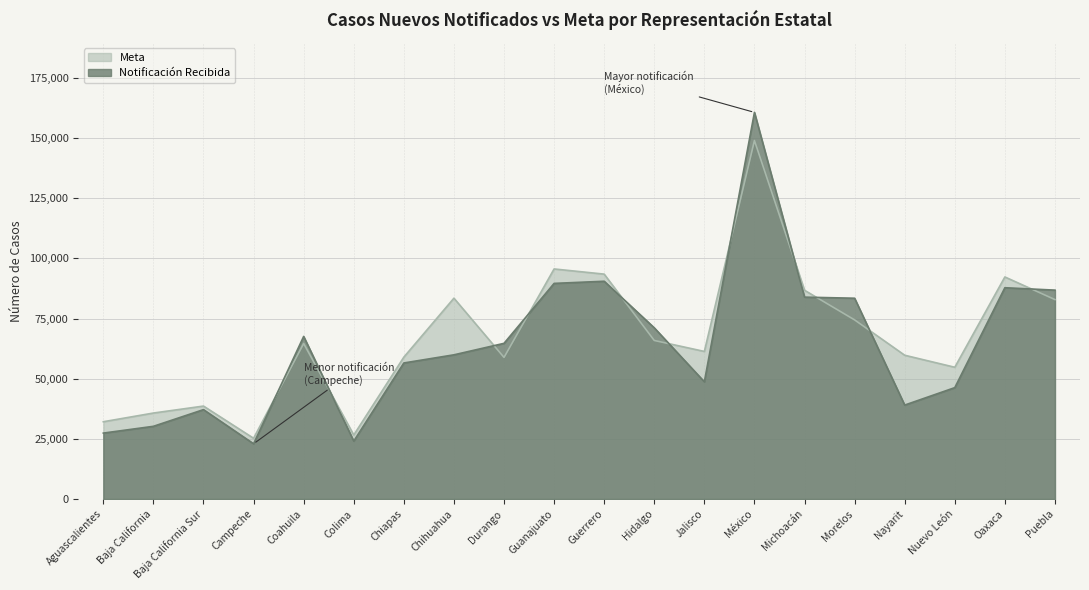

What are all the series names shown in the legend?

Meta, Notificación Recibida